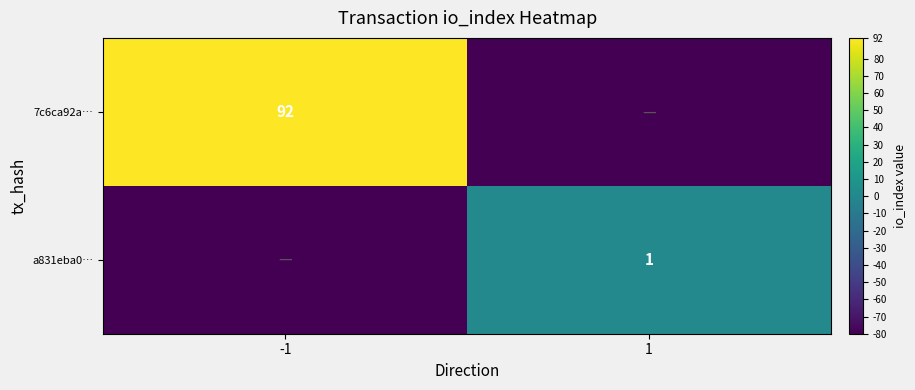

The 7c6ca92a… series shows 92 at -1. True or false?

True